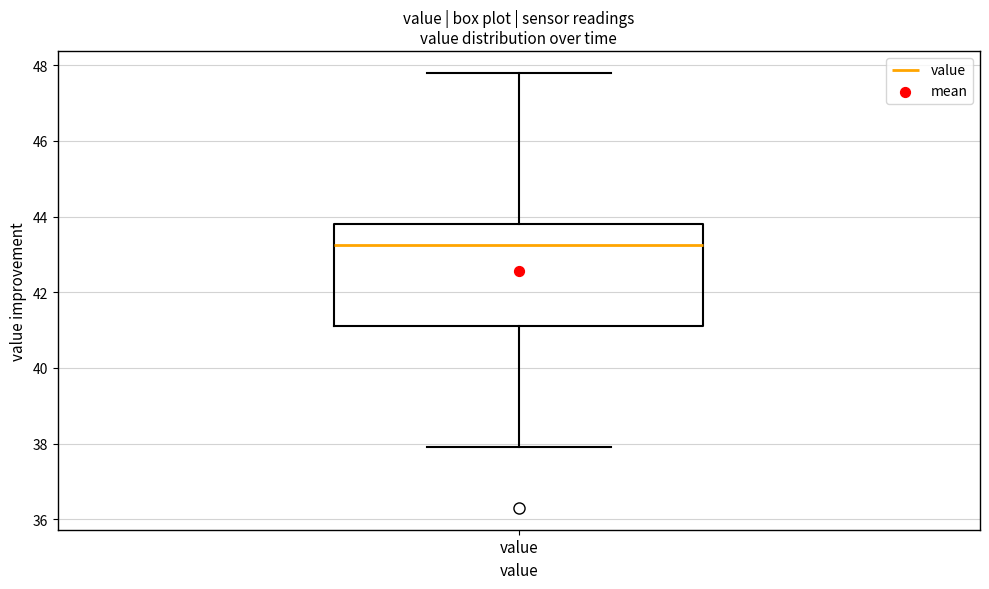

Transcribe this box plot: give where the median line is, the range the box spans, and where the two whiskers end, as read against the y-axis. The values are not printed on the chart, so give them approximately, as read against the axis.

median 43.2, box 41.2 to 43.8, whiskers 38.0 to 47.8